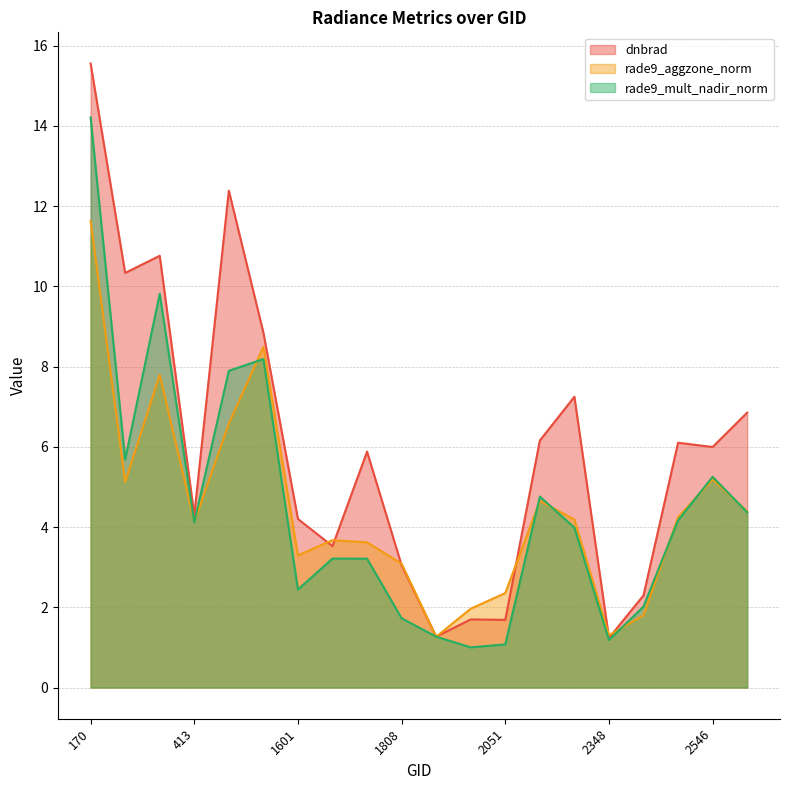

What is the highest value of the dnbrad series?

15.6